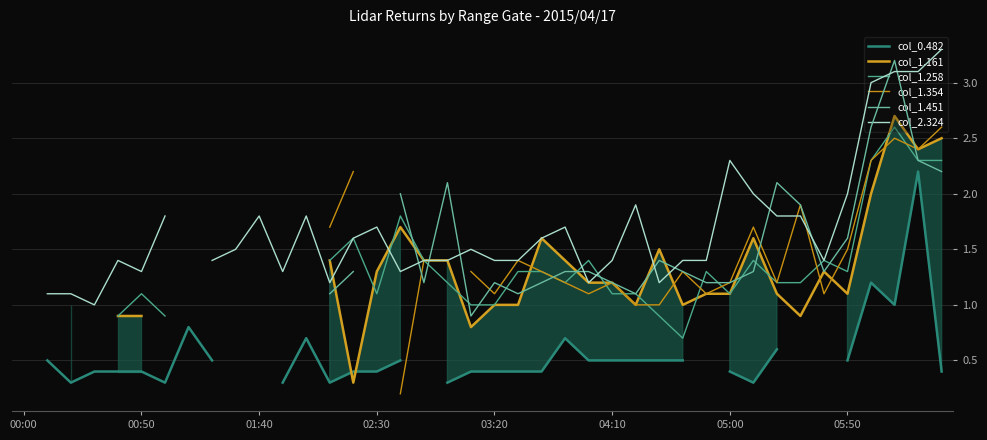

In col_2.324, how many points are higher than both neighbors (excluding endpoints)?

8